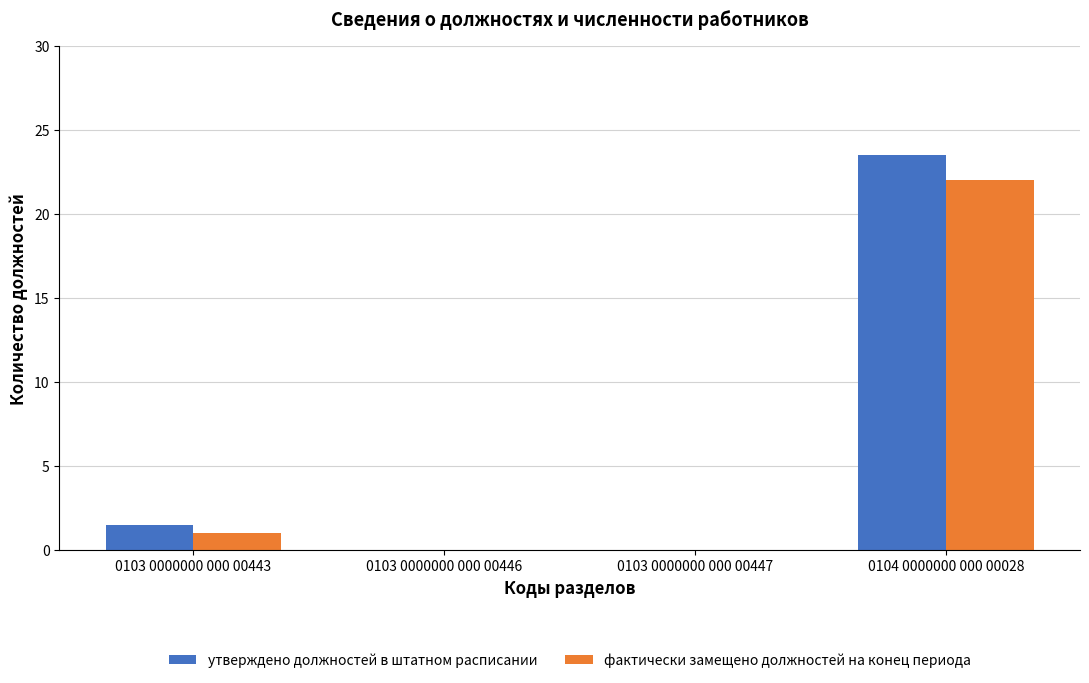

The утверждено должностей в штатном расписании series shows -12.3 at 0103 0000000 000 00447. True or false?

False